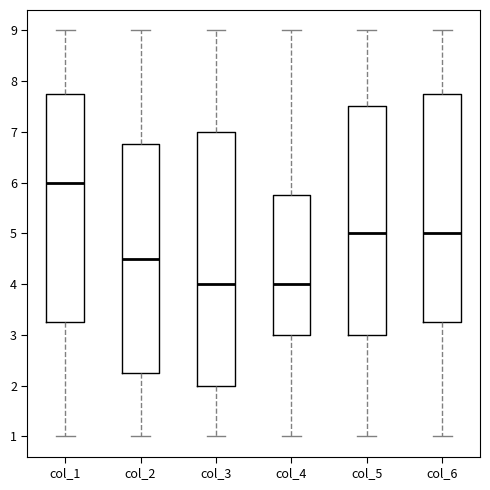

Where does the upper whisker of the box for col_2 end on the y-axis? The values are not printed on the chart, so give them approximately, as read against the axis.

9.0